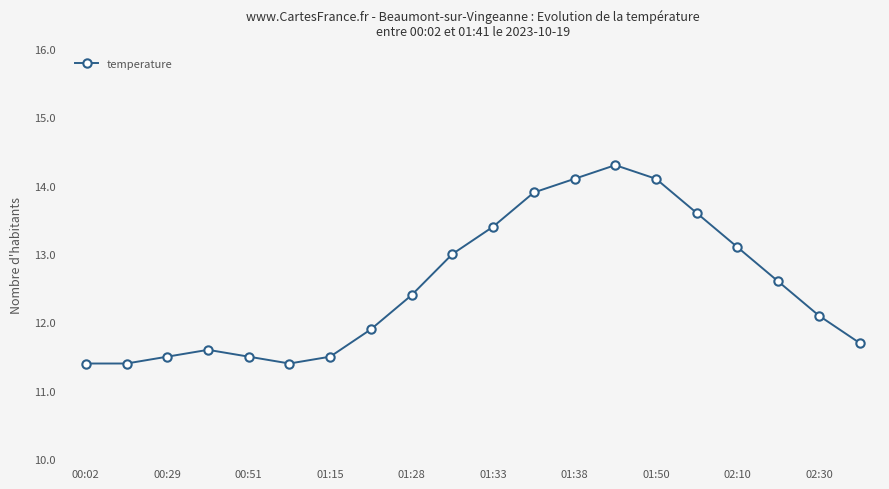

What is the smallest value displayed?

11.4